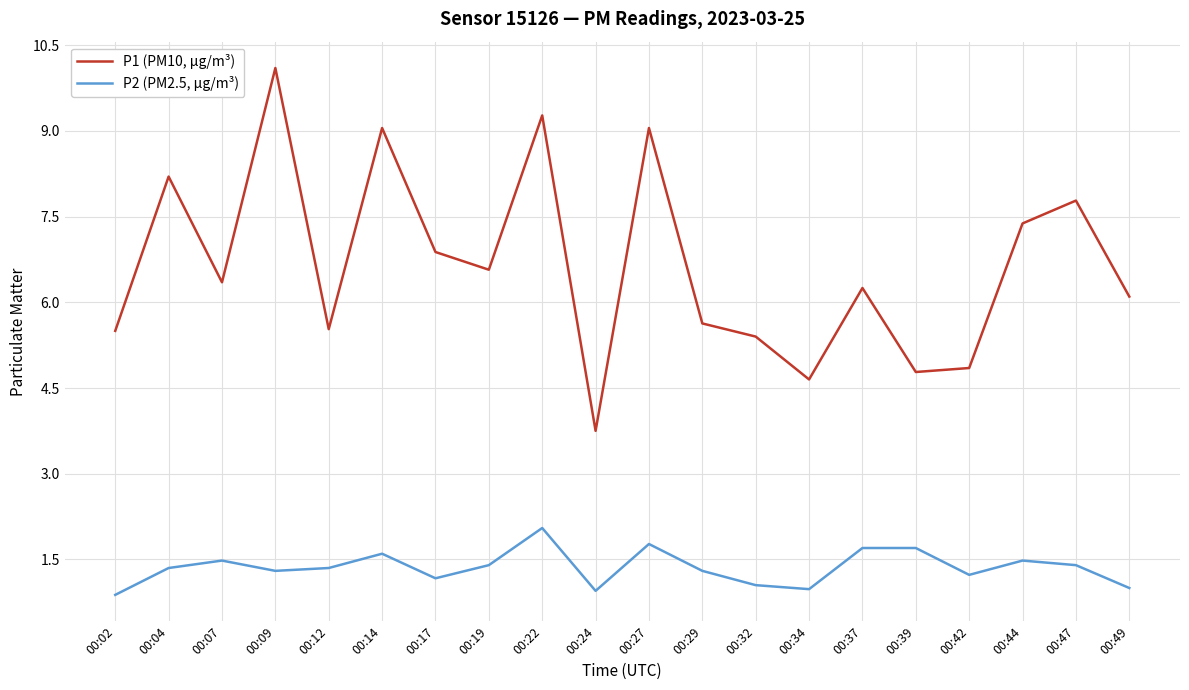

What is the minimum value for P1 (PM10, µg/m³)?

3.8